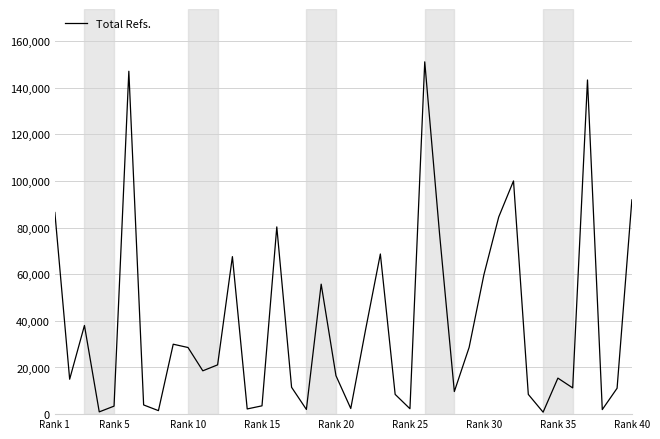

What is the greatest value displayed?

151044